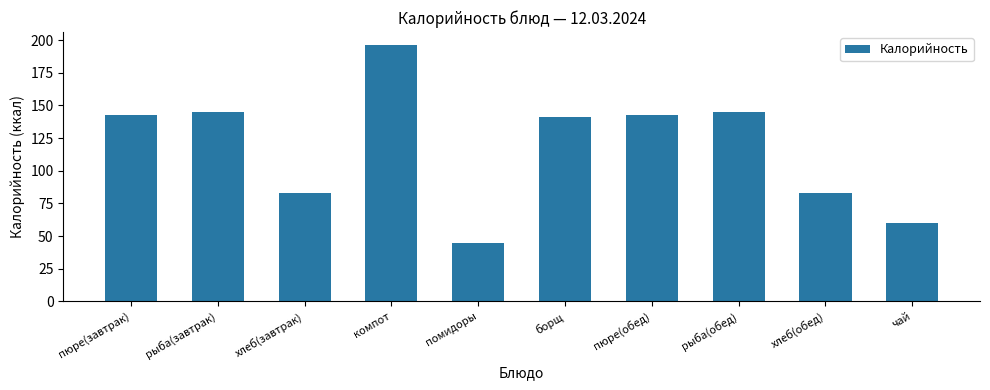

What is the sum of all values?

1182.7